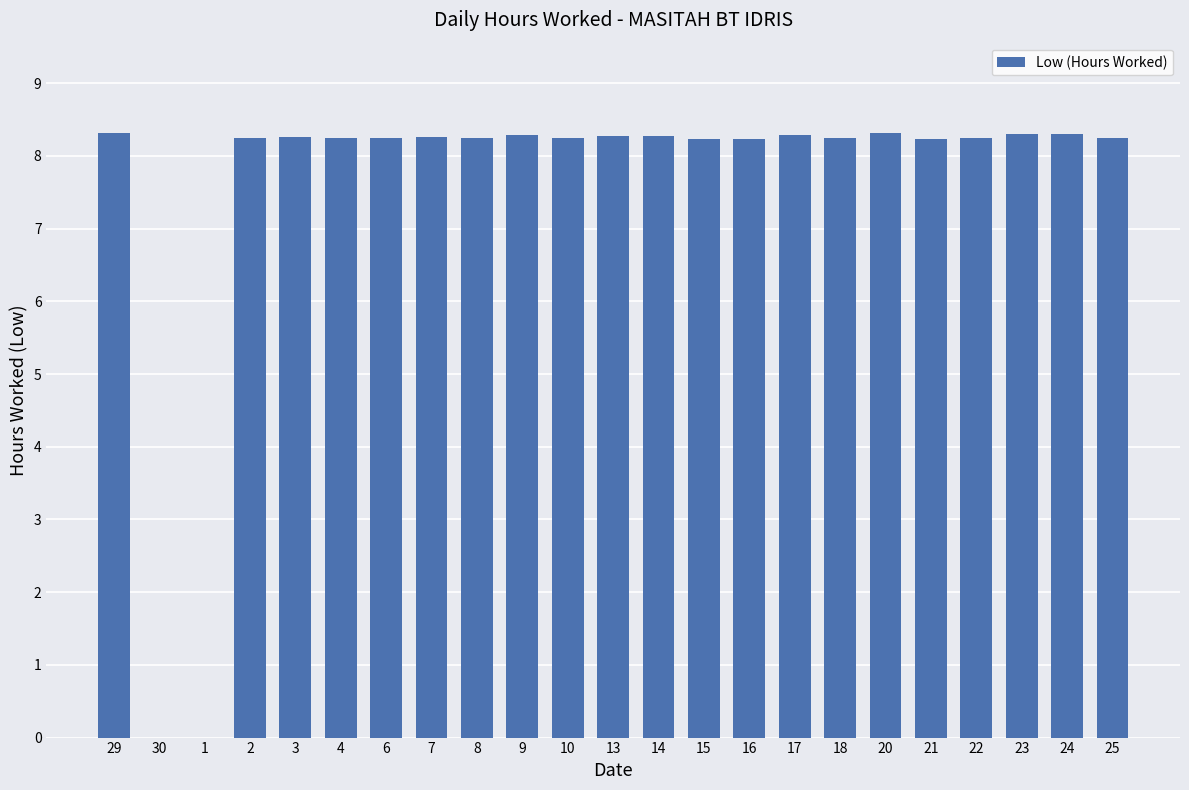

The chart shows a value of 8.2 at 21. True or false?

True